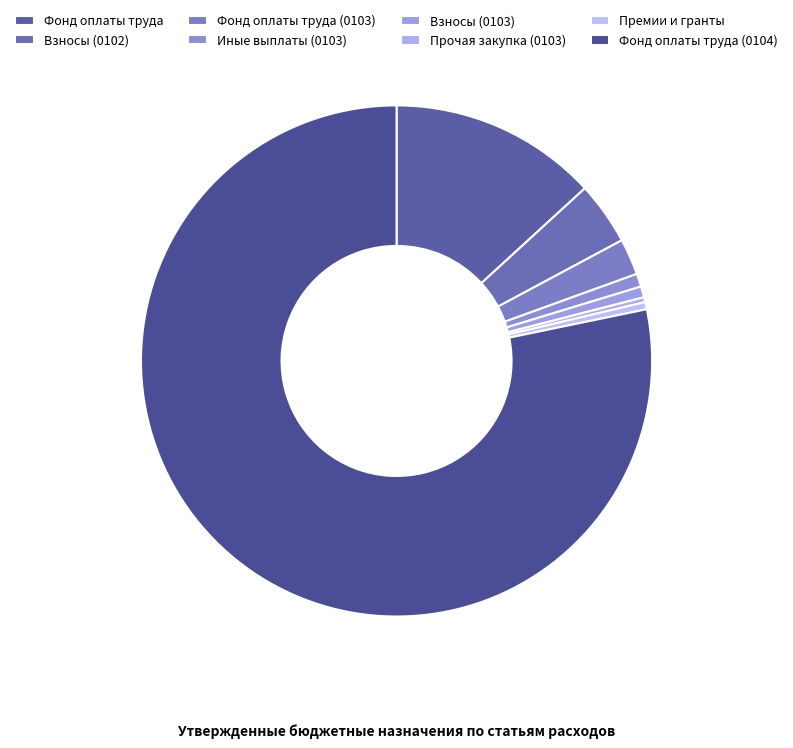

Which category accounts for the majority?

Фонд оплаты труда (0104)